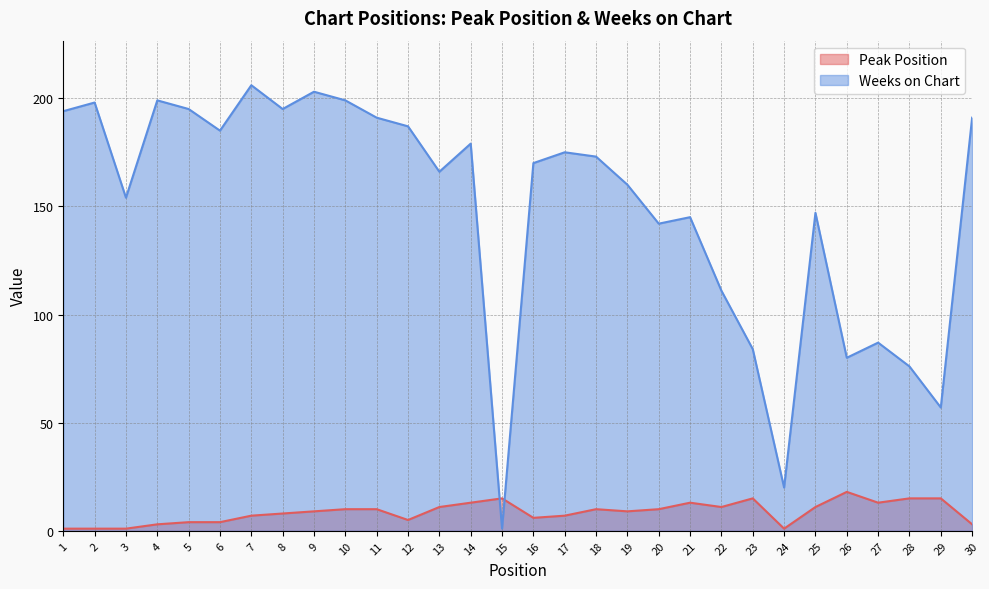

At which label does Weeks on Chart first exceed 173?

1